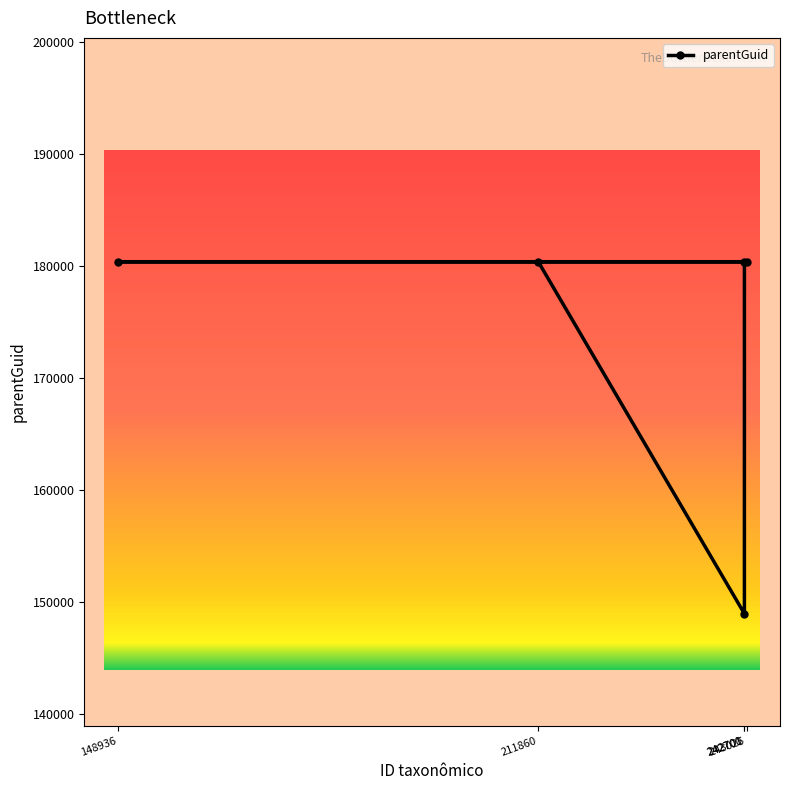

What is the approximate value at 242700?

148922